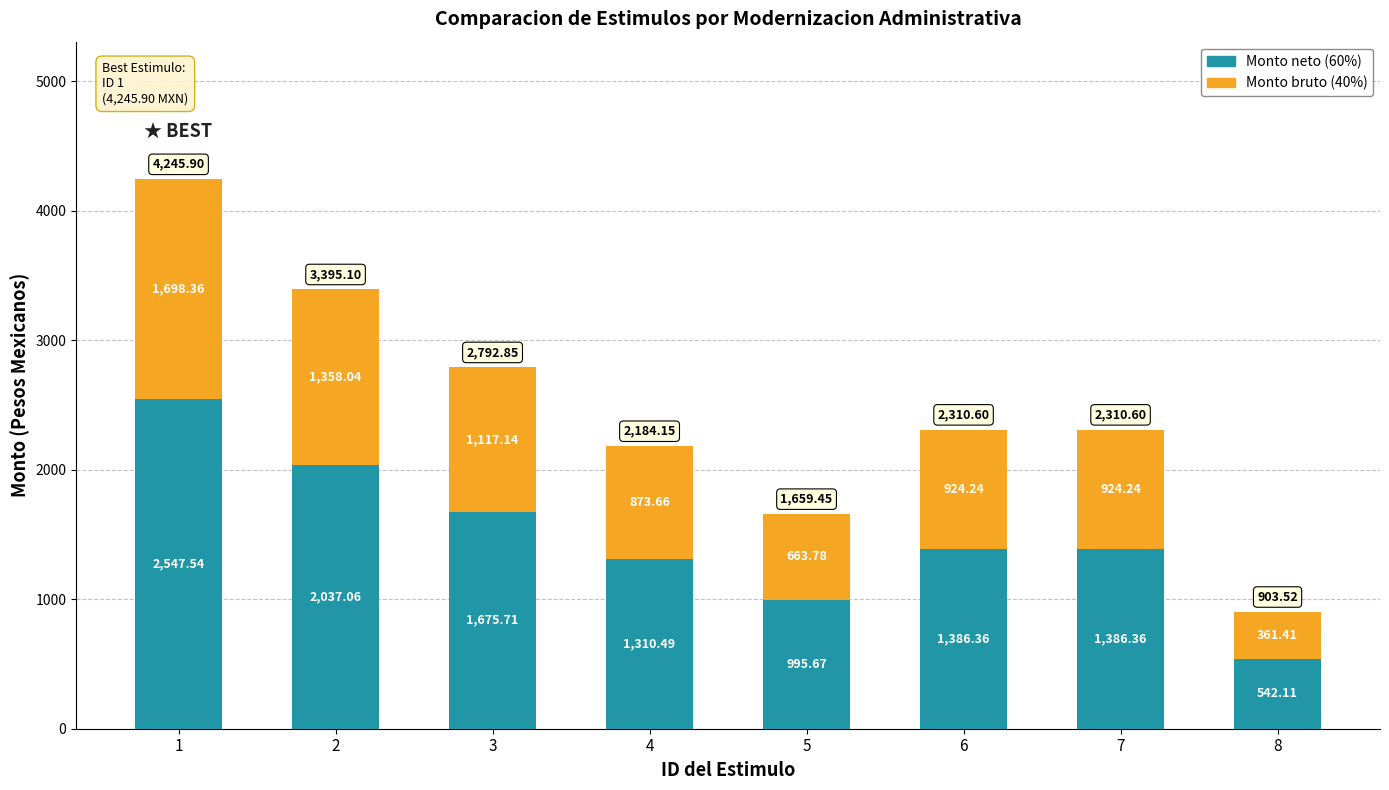

Are the bars horizontal?

No